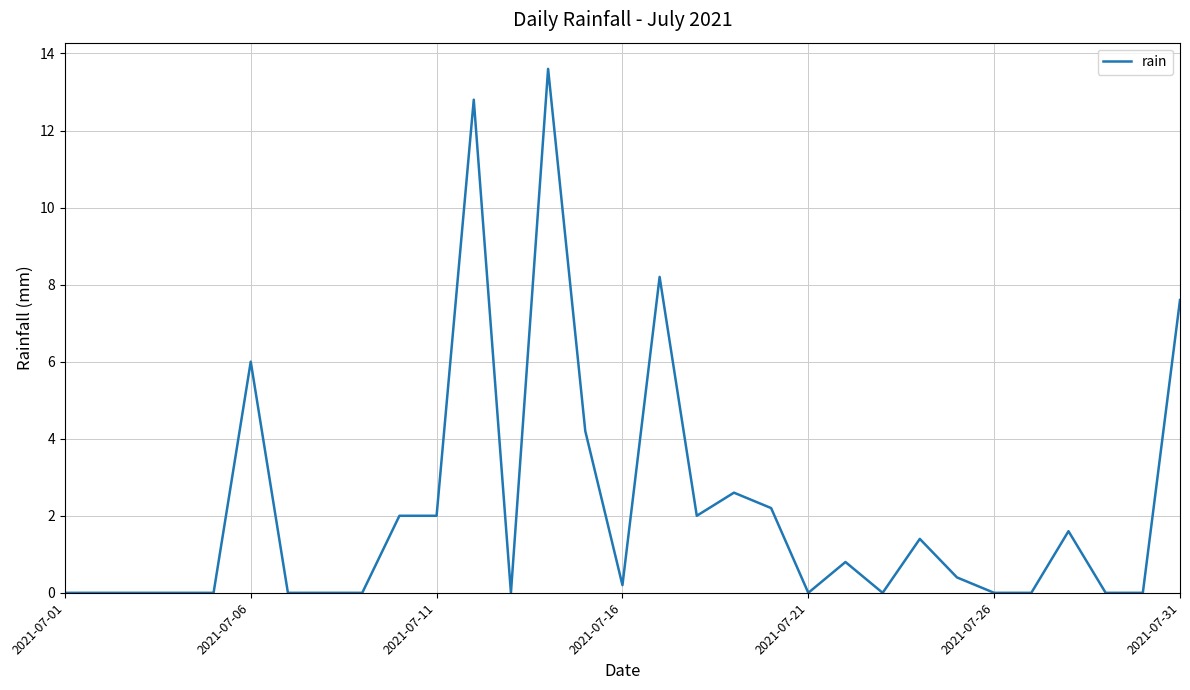

What is the difference between the maximum and minimum values?

13.6